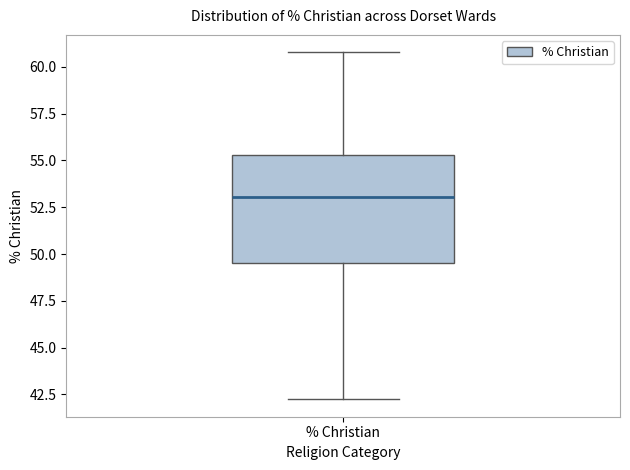

Where is the upper edge of the box for % Christian on the y-axis? The values are not printed on the chart, so give them approximately, as read against the axis.

55.5